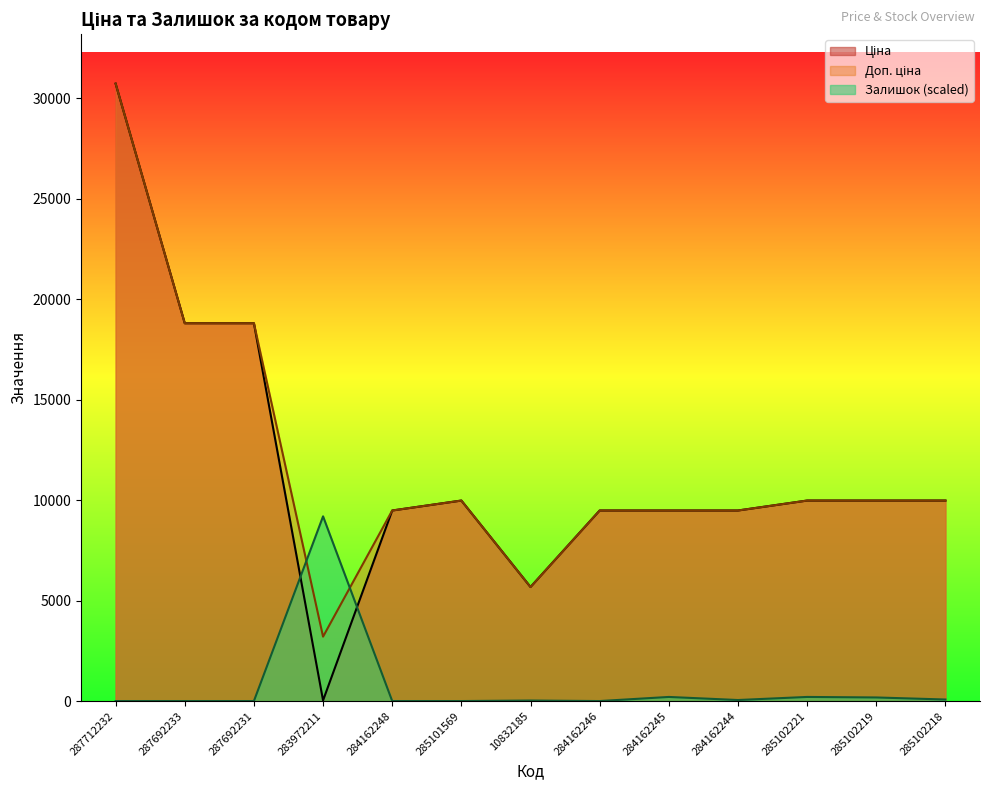

What position from the right is 285101569?

8